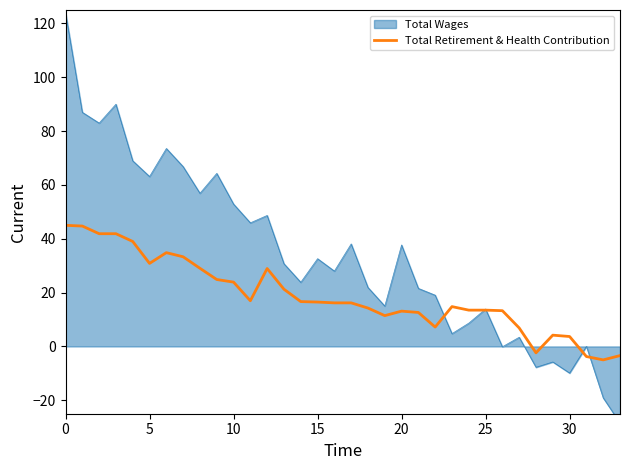

The value of Total Retirement & Health Contribution at 10 is 23.9. True or false?

True